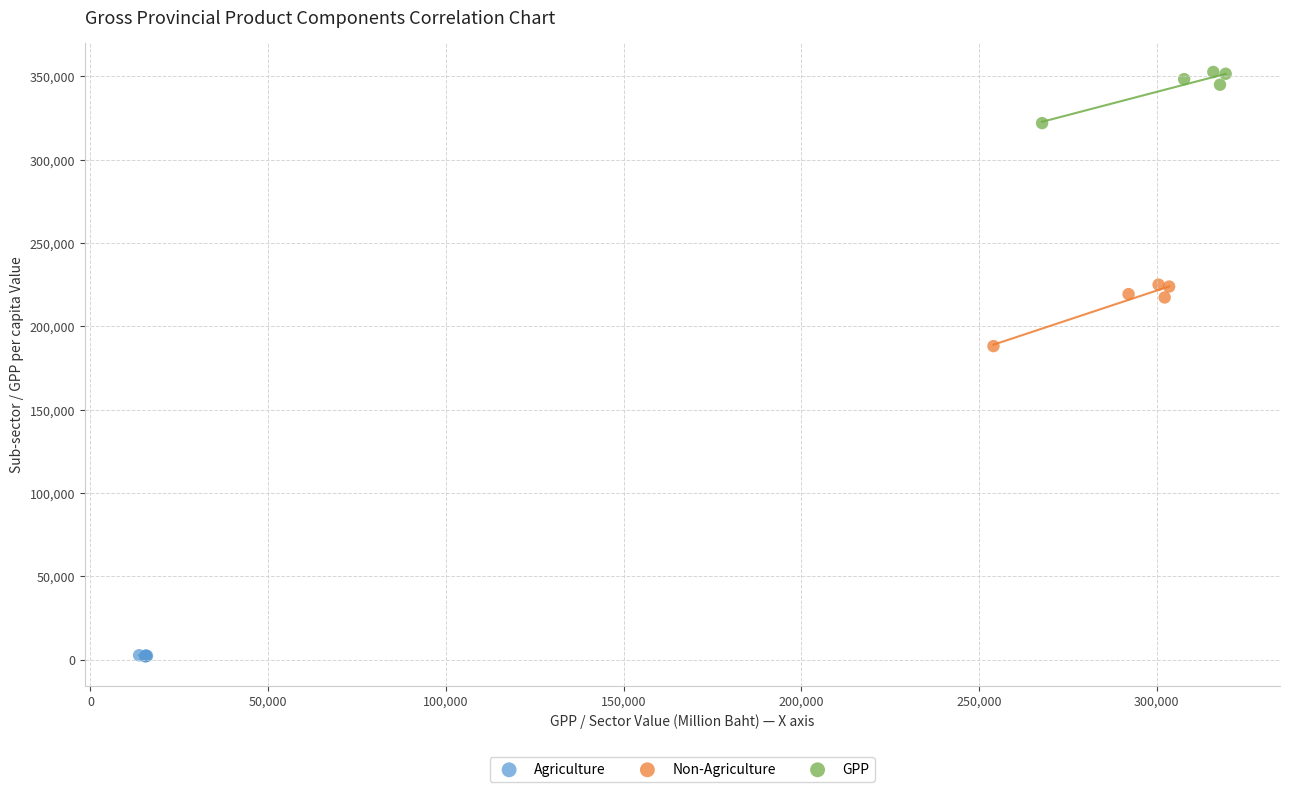

Which series reaches the minimum Y coordinate?

Agriculture